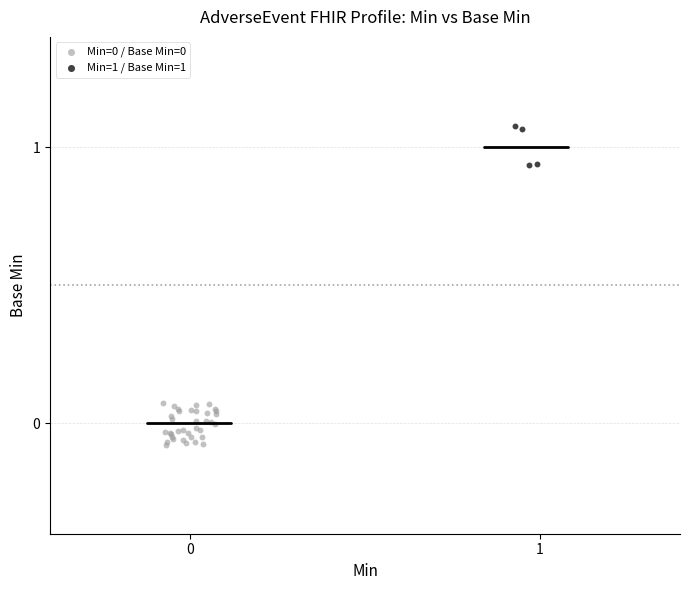

Which series contains the highest Y value?

Min=1 / Base Min=1